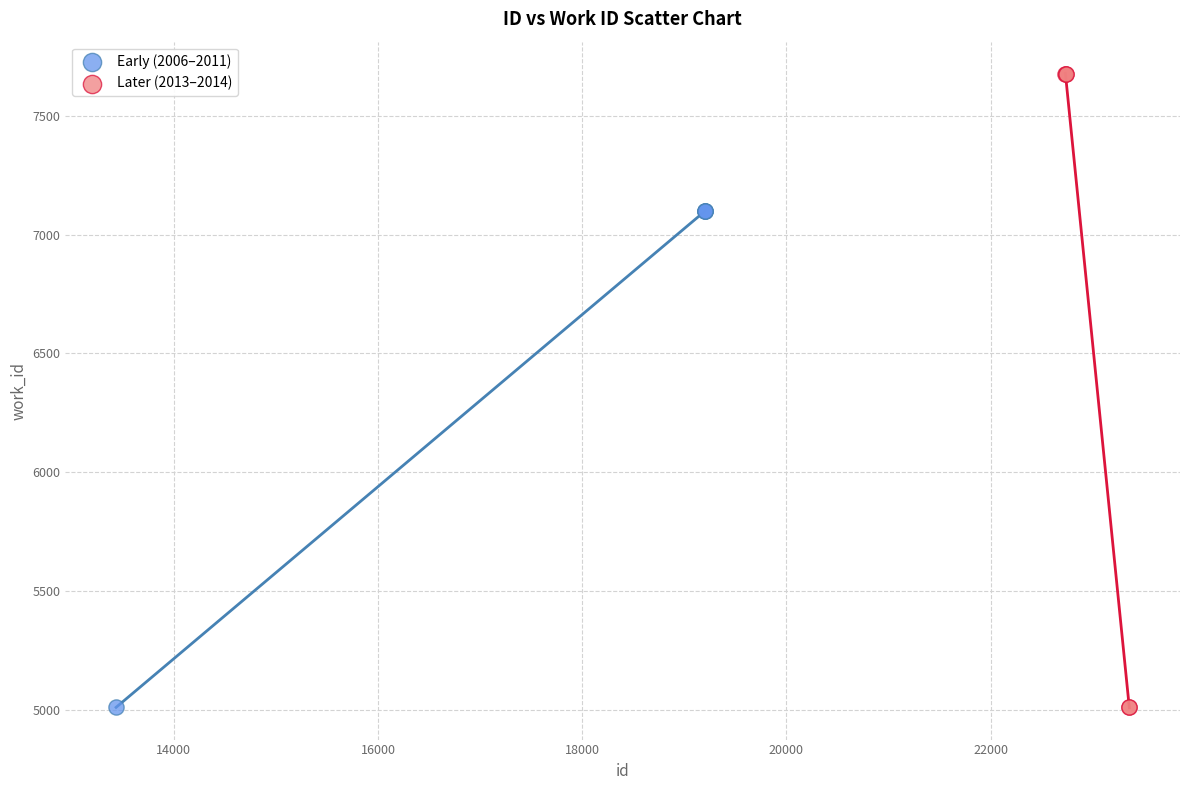

Which series has the widest spread of Y values?

Later (2013–2014)